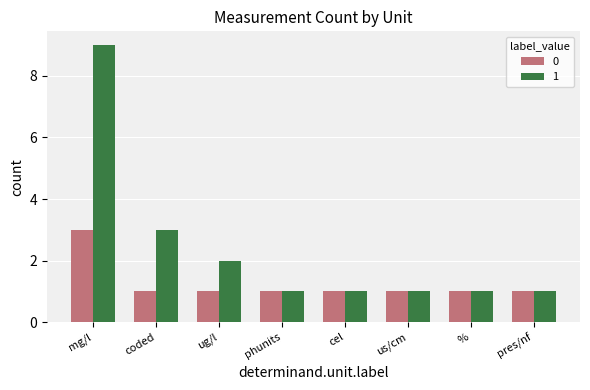

How many categories are shown in the chart?

8